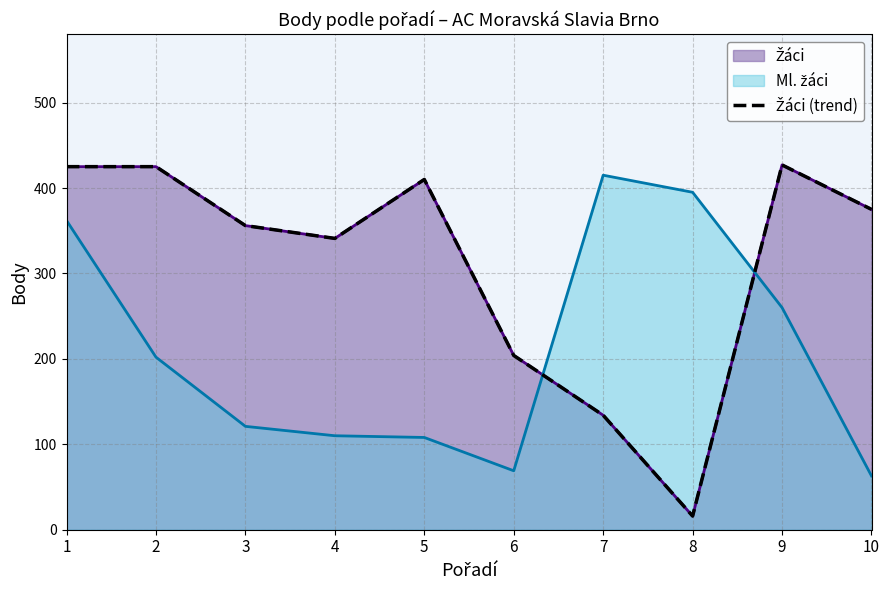

At which category does the data reach its first local peak?

5